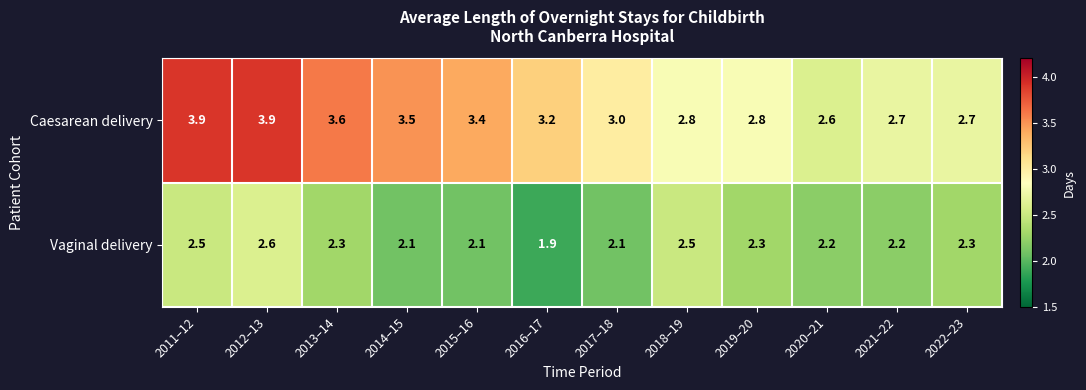

How many Vaginal delivery values are between 2 and 3?

11